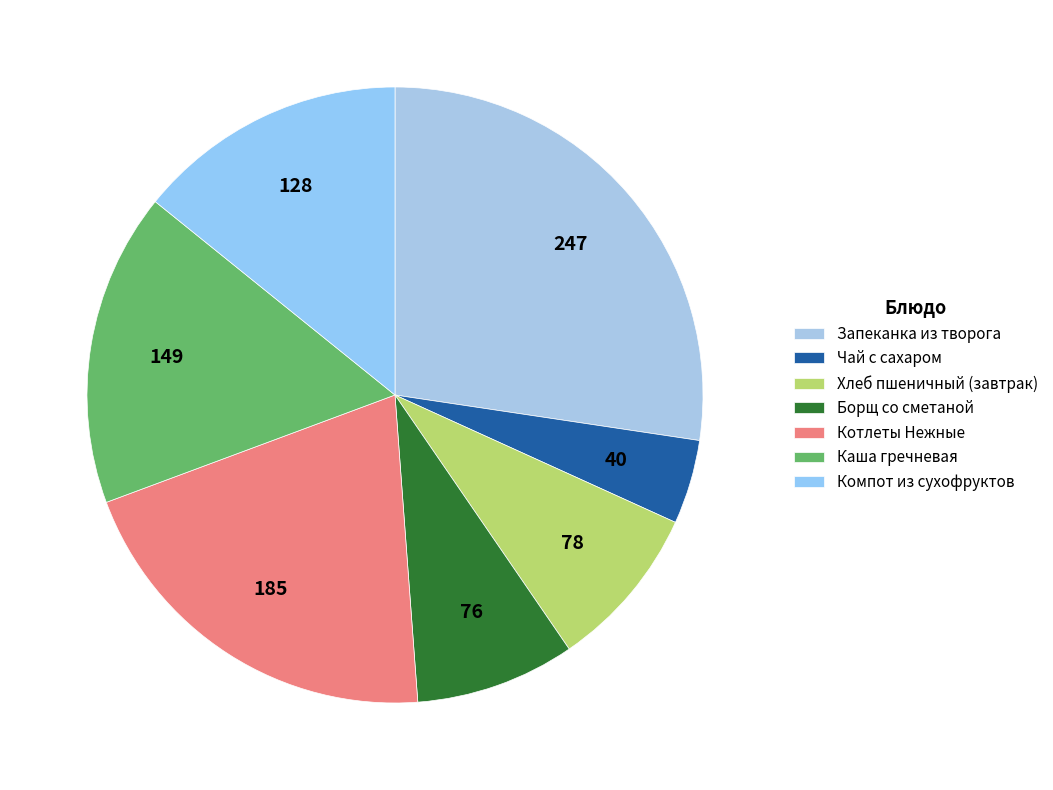

How many slices are in this pie chart?

7